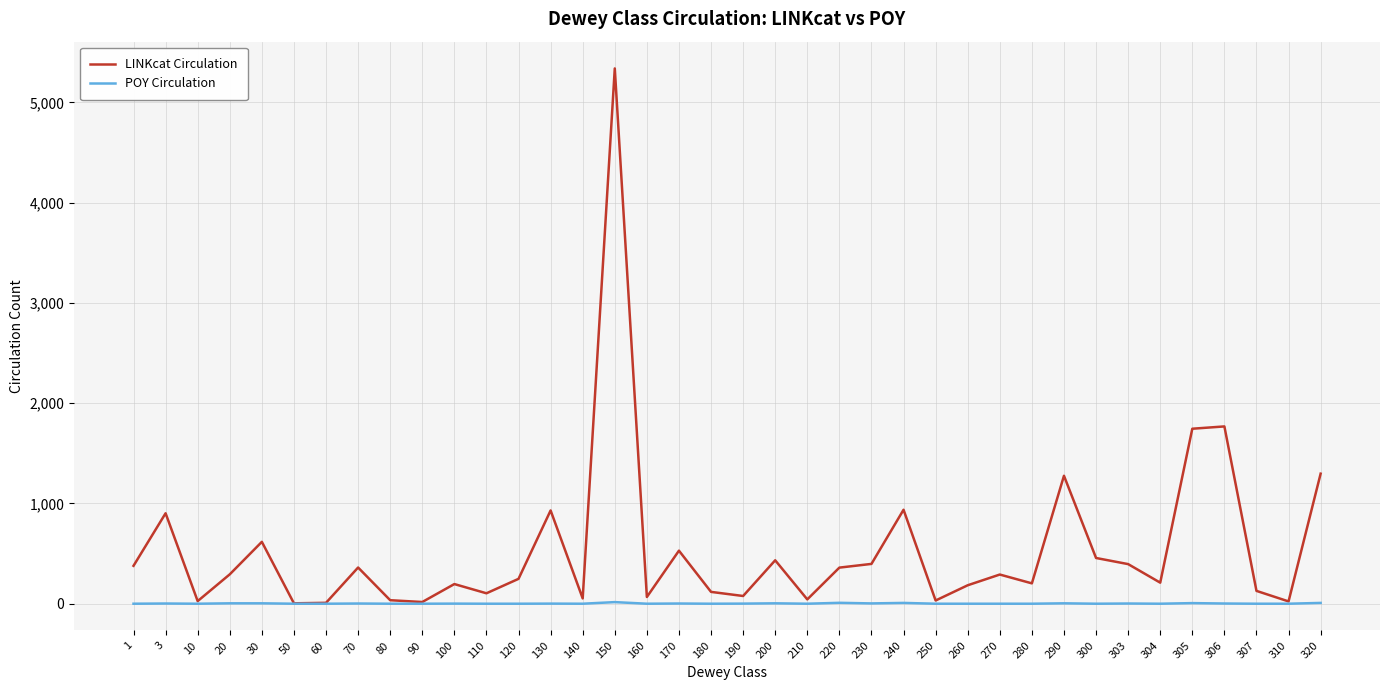

What is the difference between the second highest and second lowest values in the POY Circulation series?

9